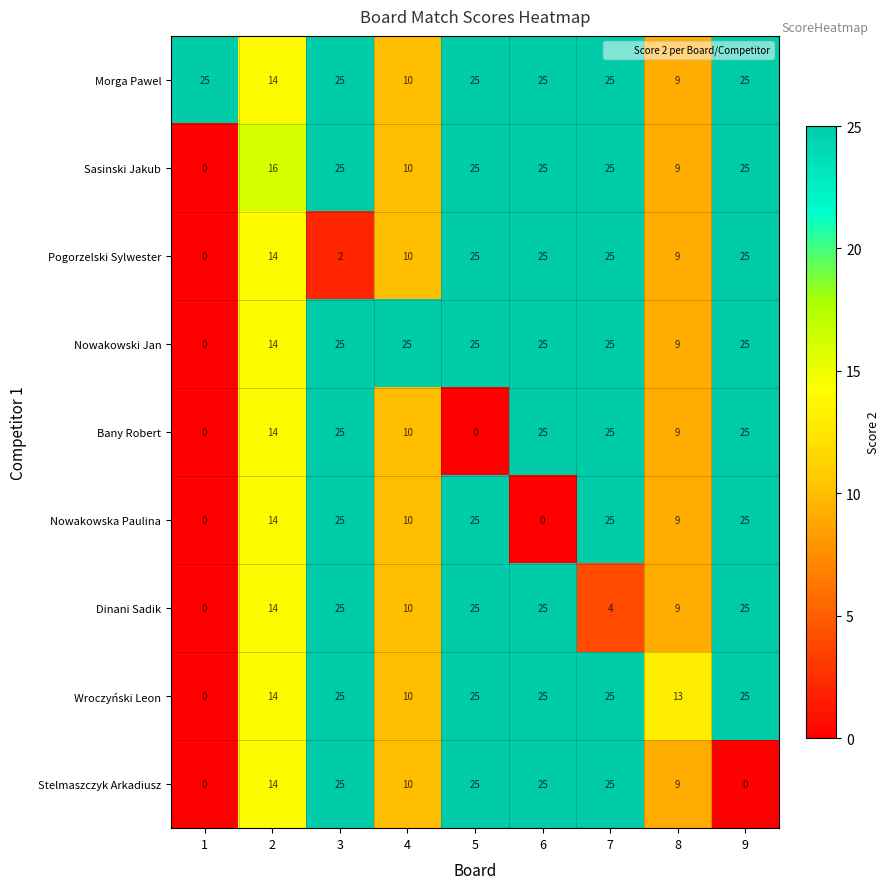

True or false: Nowakowska Paulina has a value of -11 at 1.

False